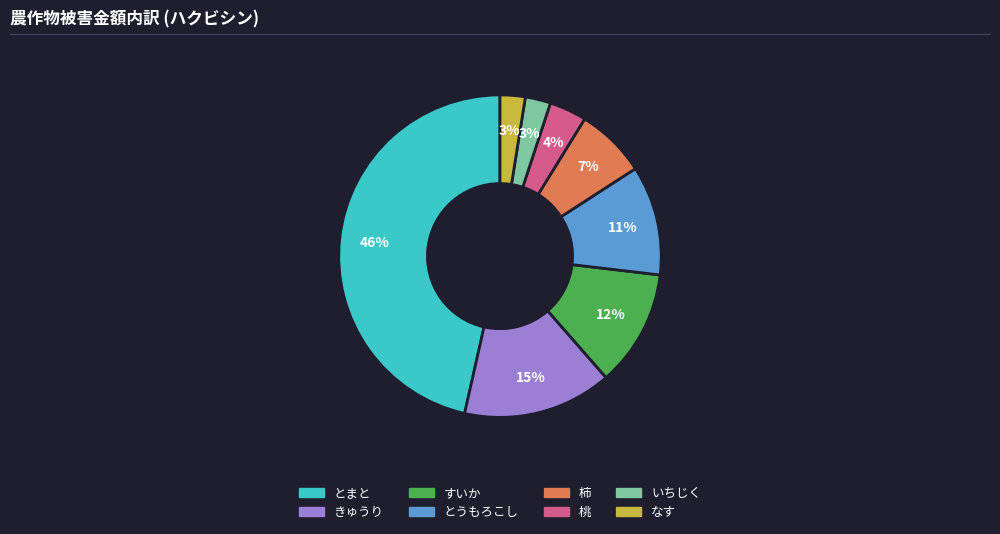

Is there any slice that represents more than half of the pie?

No